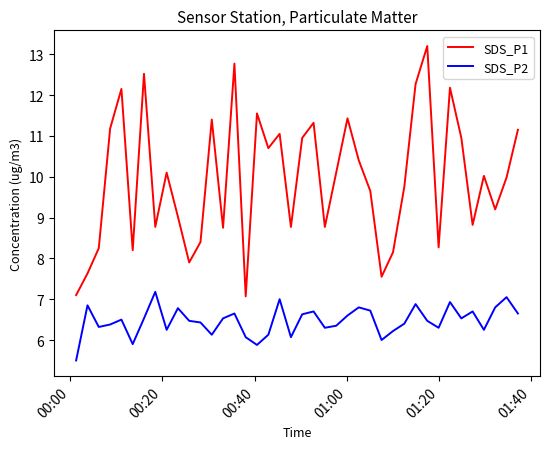

True or false: SDS_P1 and SDS_P2 cross at least once.

False